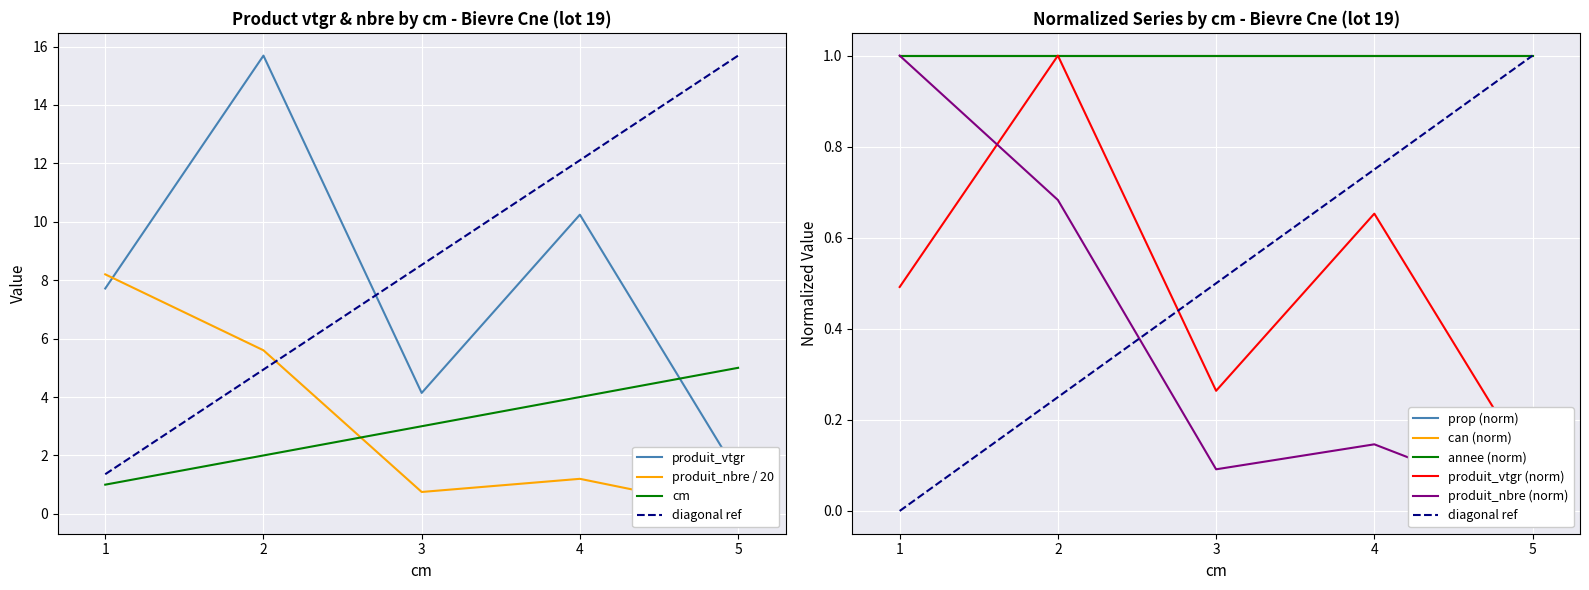

What is the approximate value of produit_vtgr at 5?

1.4